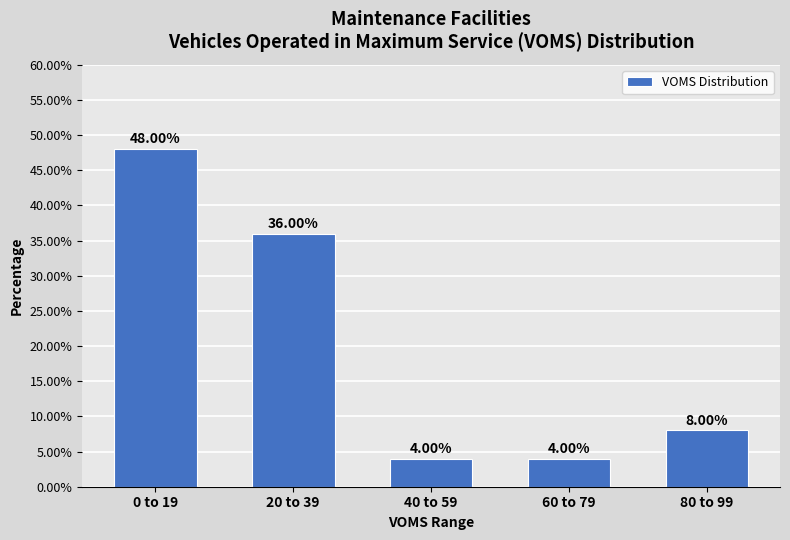

What is the average value?

20